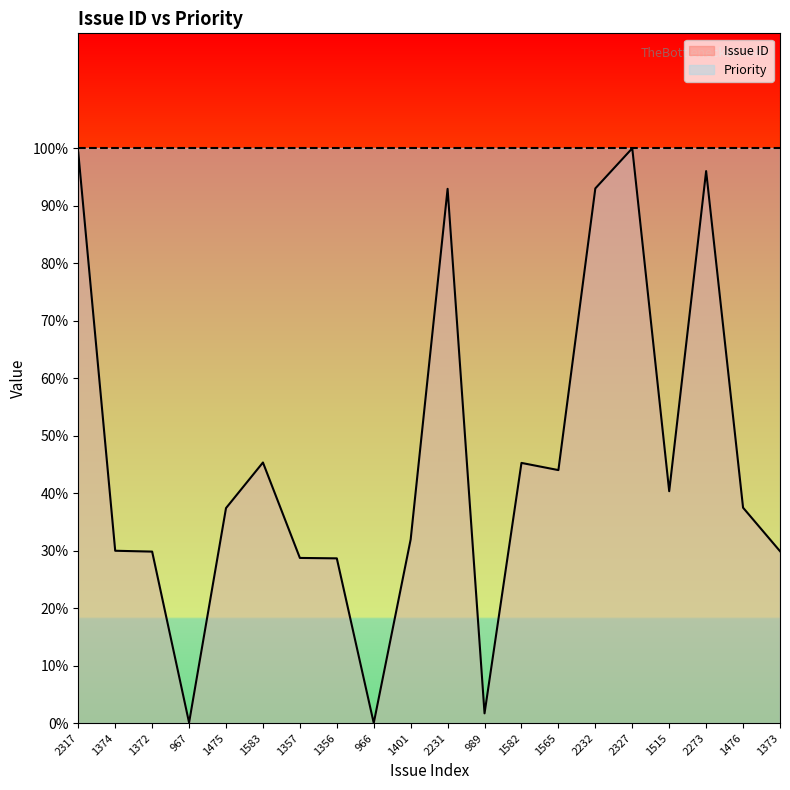

Where is the first local maximum?

1583